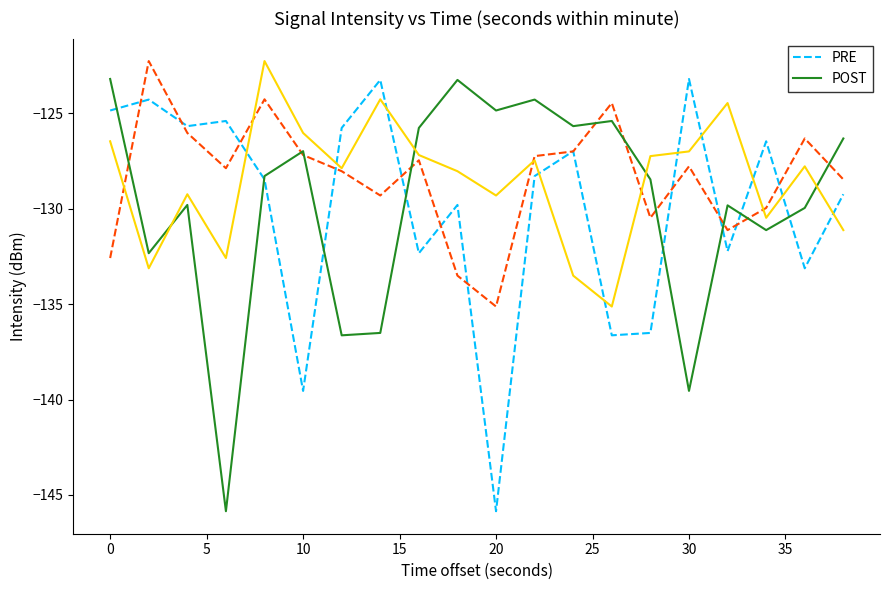

What is the minimum value shown in the chart?

-145.9